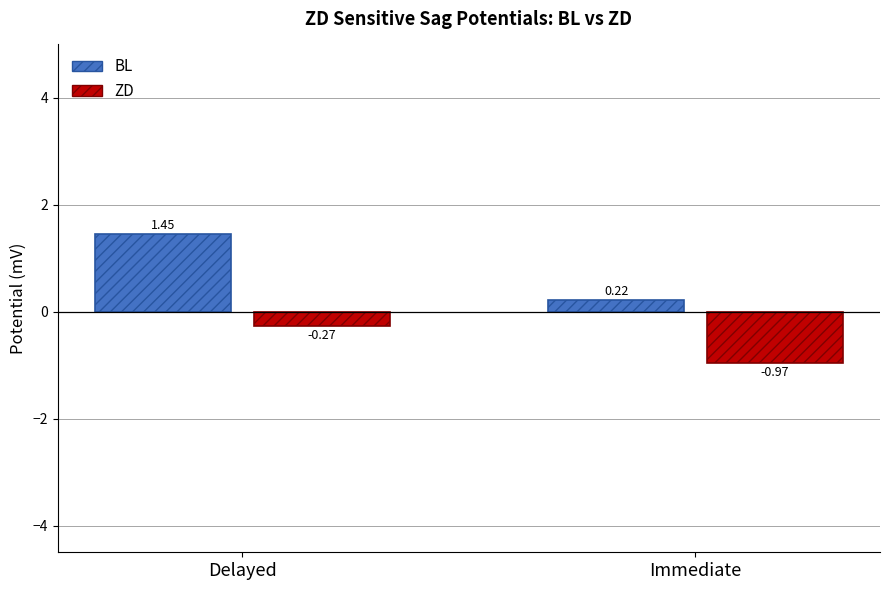

List the series in order of their peak value, lowest first.

ZD, BL